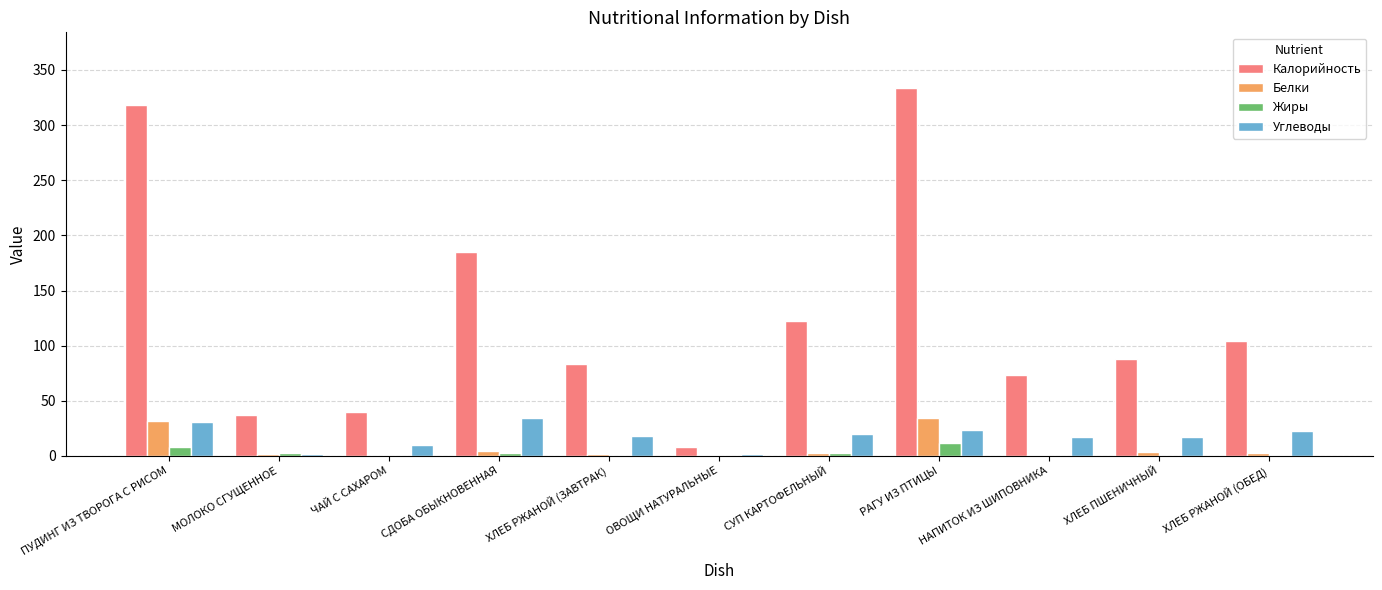

Is the value of Углеводы at НАПИТОК ИЗ ШИПОВНИКА greater than the value of Калорийность at ХЛЕБ РЖАНОЙ (ЗАВТРАК)?

No